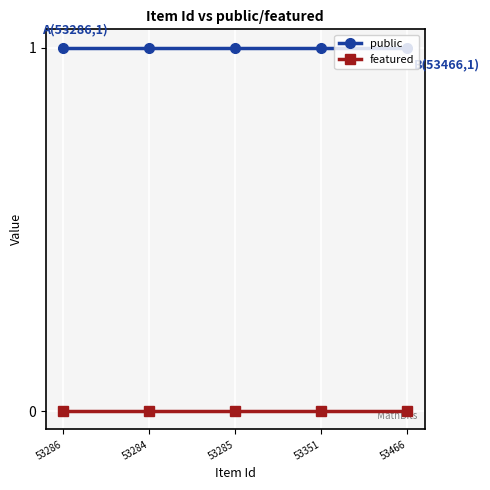

List the series in order of their overall mean, highest first.

public, featured